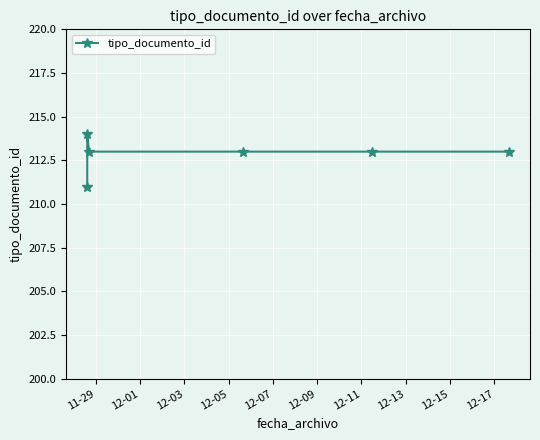

Count the values in the range 213 to 214.

5